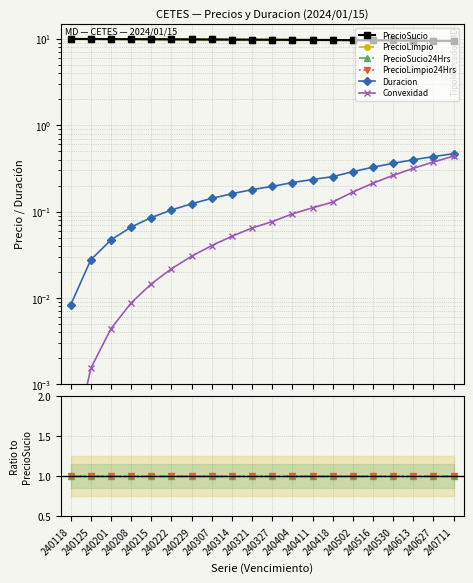

Which category has the highest value in the PrecioSucio series?

240118